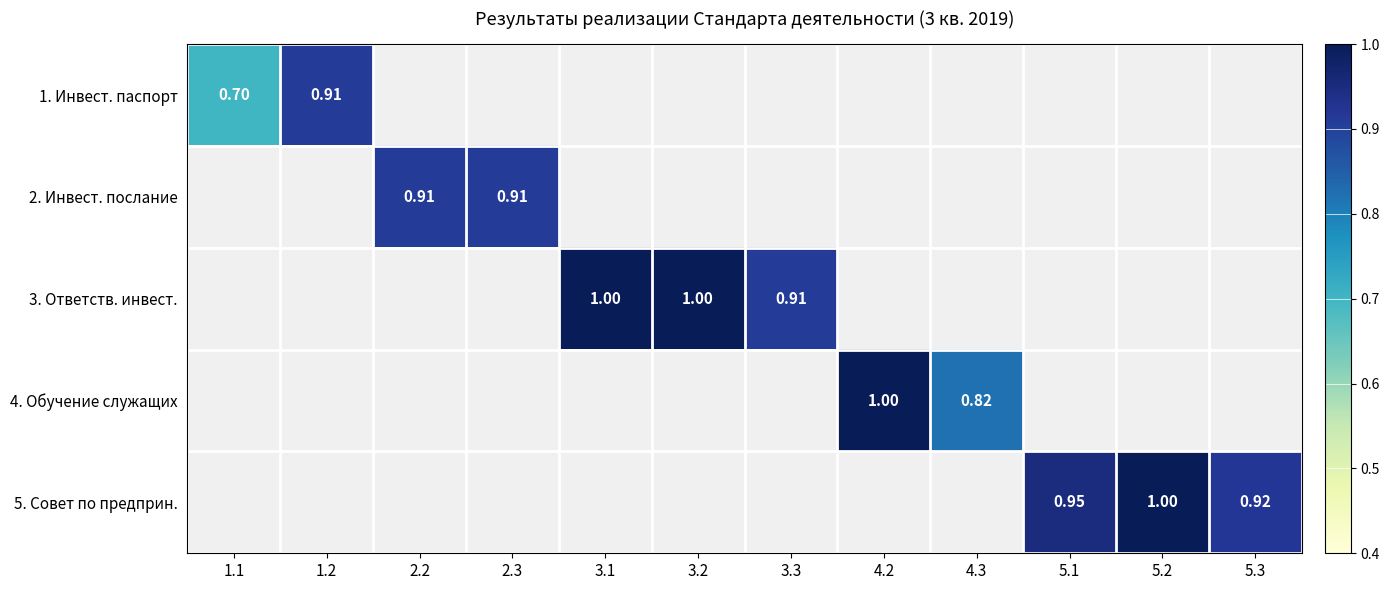

Rank the series at 4.2 from lowest to highest value.

1. Инвест. паспорт, 2. Инвест. послание, 3. Ответств. инвест., 4. Обучение служащих, 5. Совет по предприн.